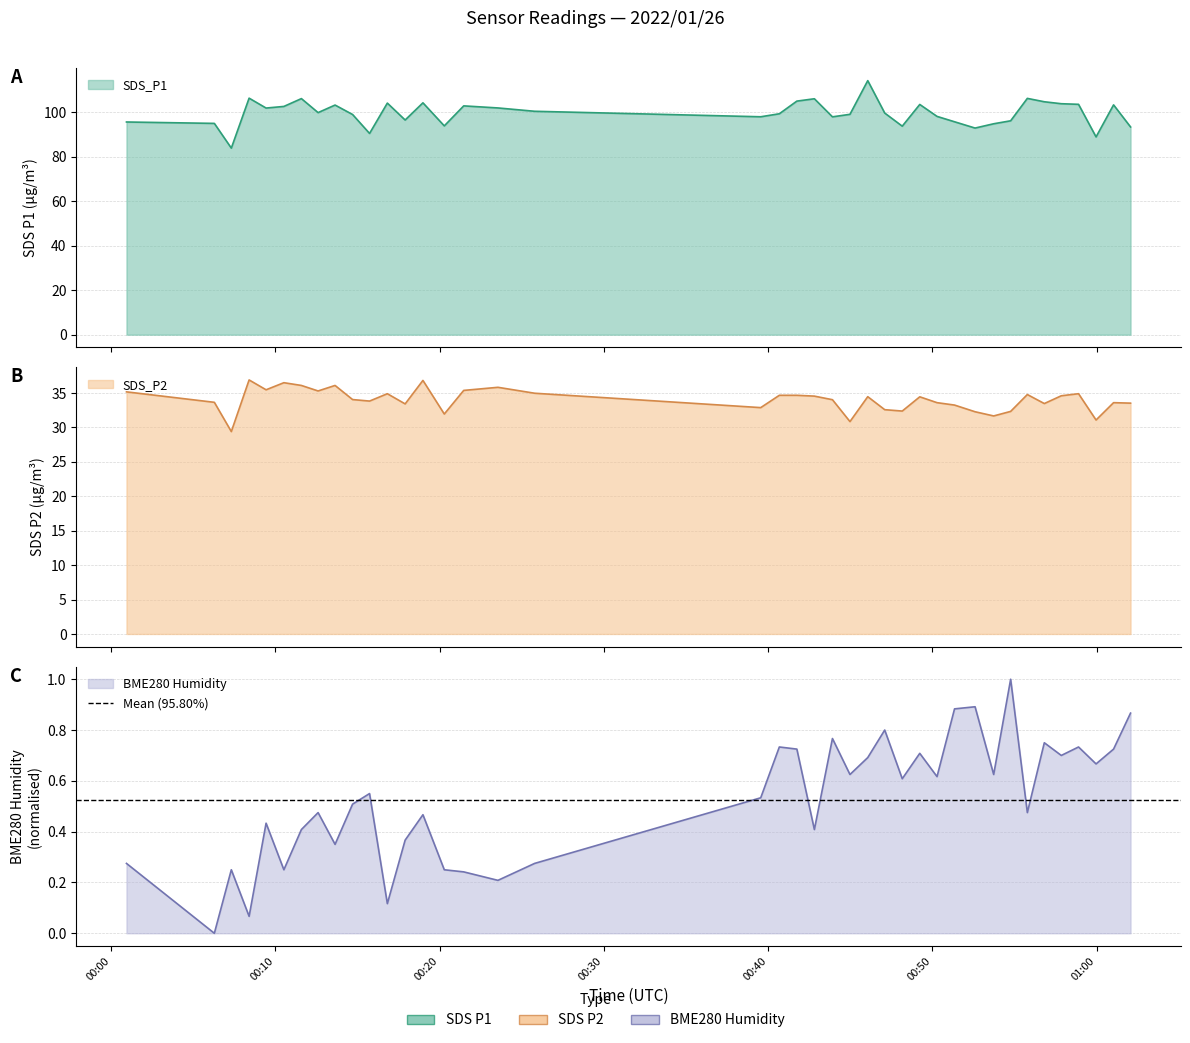

What is the label of the 22nd point from the left?

2022/01/26 00:42:49